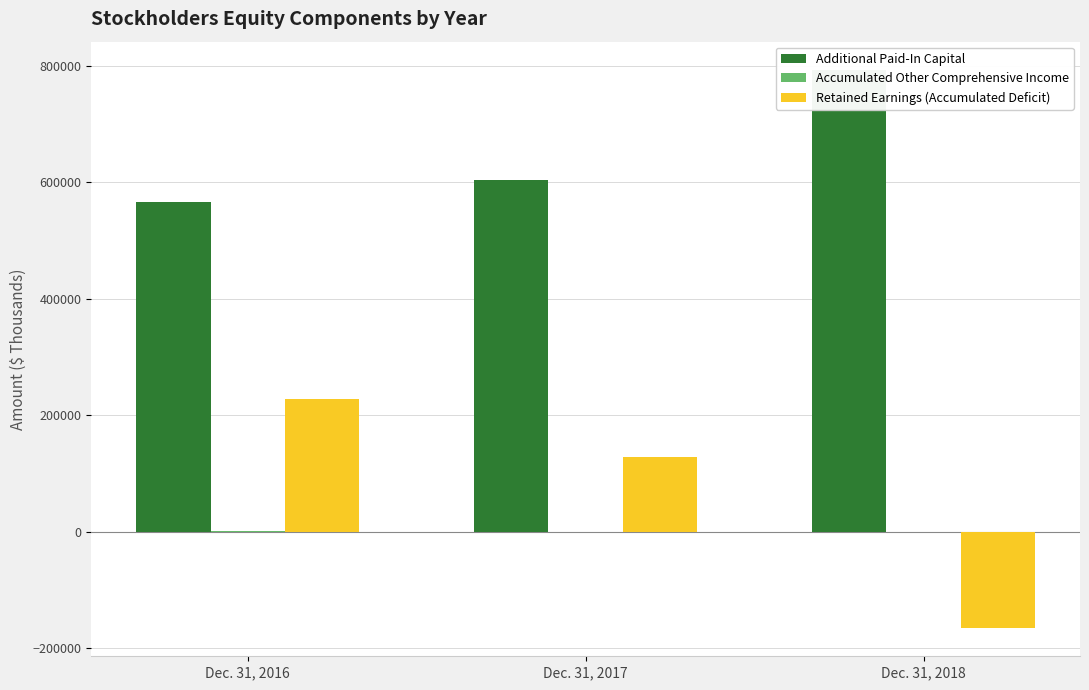

Which series has the largest total across all categories?

Additional Paid-In Capital